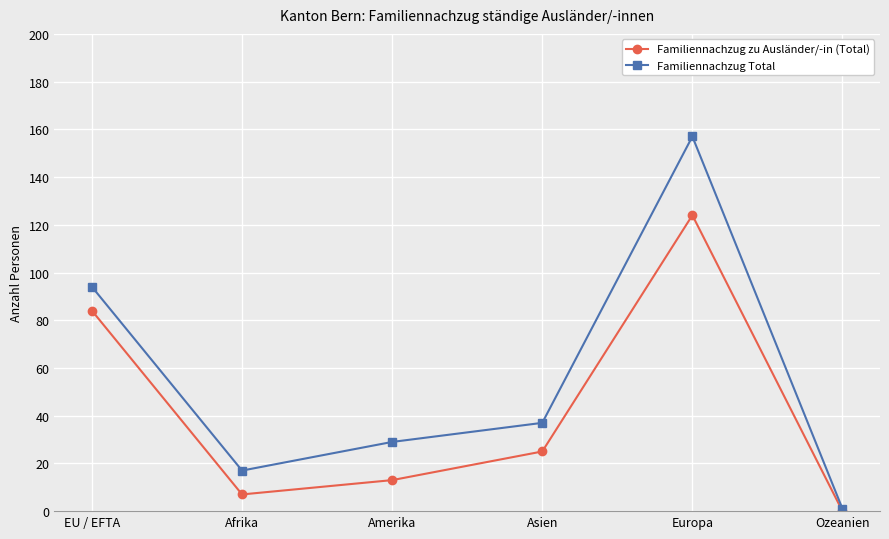

What is the sum of the Familiennachzug Total values at Afrika and Asien?

54